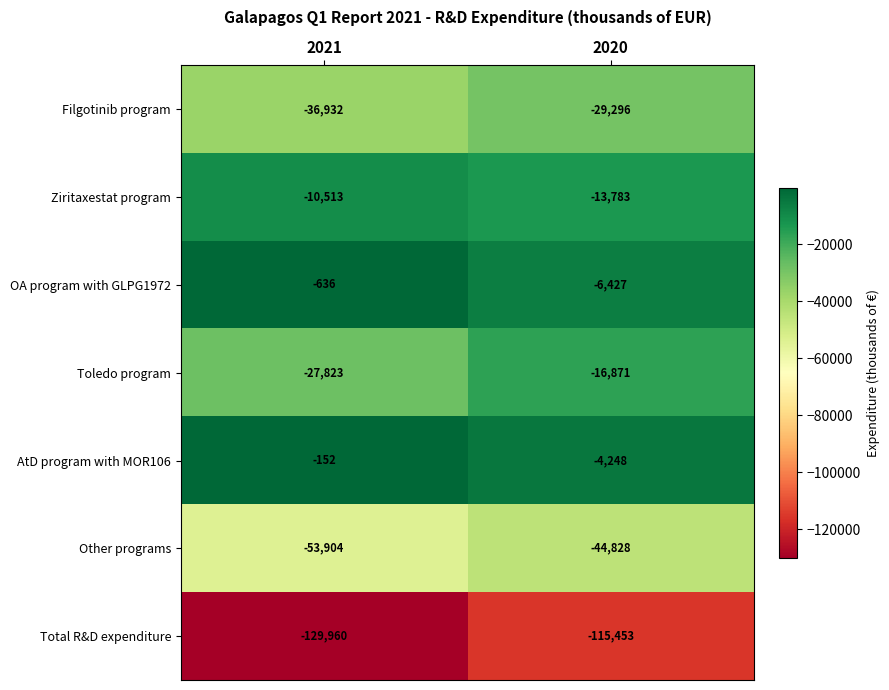

The Ziritaxestat program series shows -10513 at 2021. True or false?

True